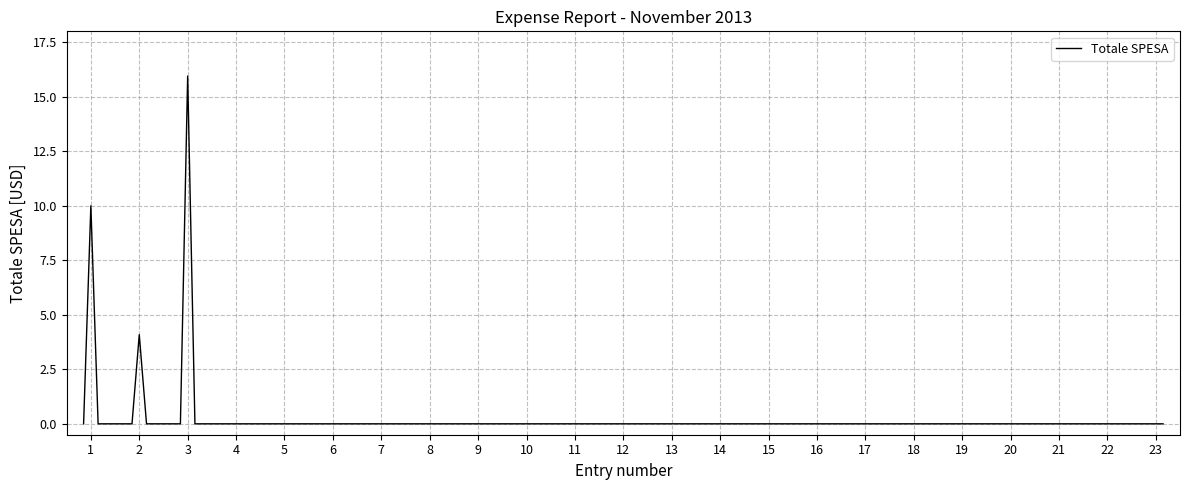

Where is the data nearest to the value 7?

2